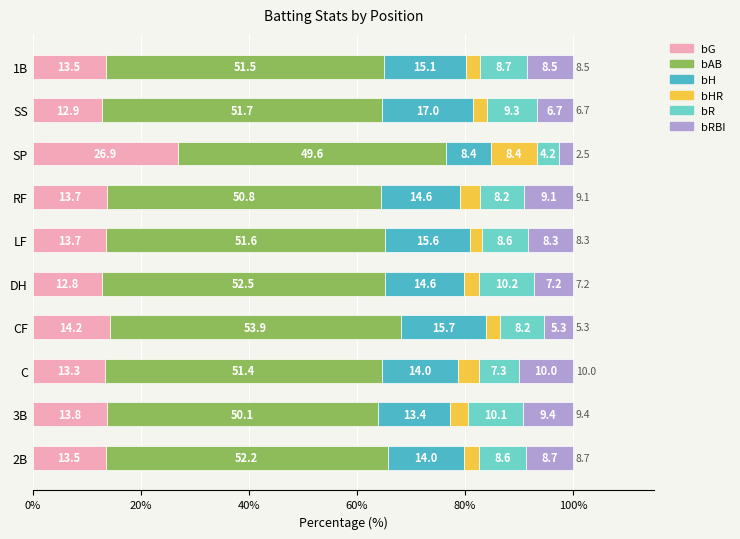

What is the total value across all series at LF?

100.0